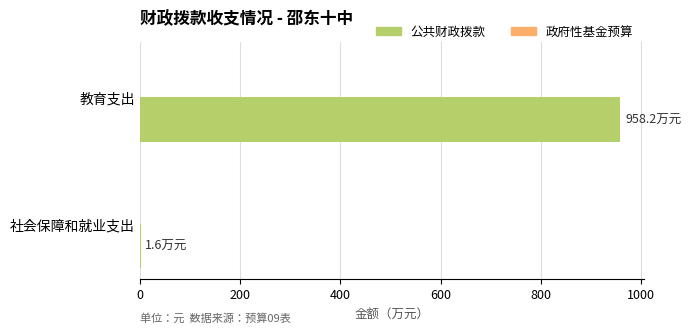

The value at 教育支出 is 958.2. True or false?

True